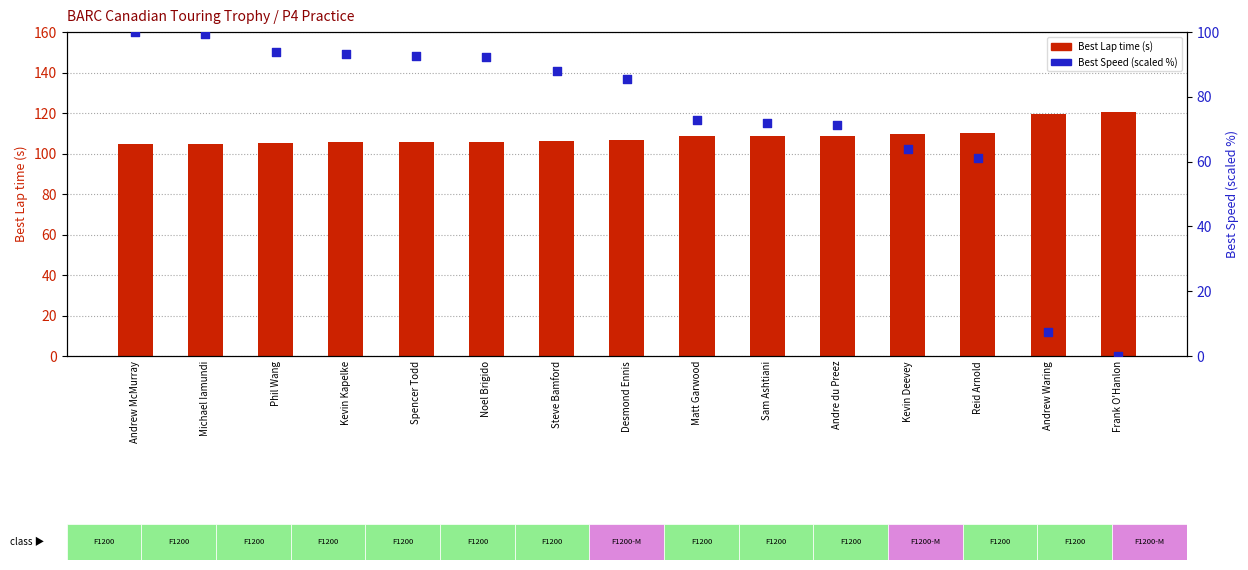

Which series contains the lowest Y value?

Best Speed (scaled %)